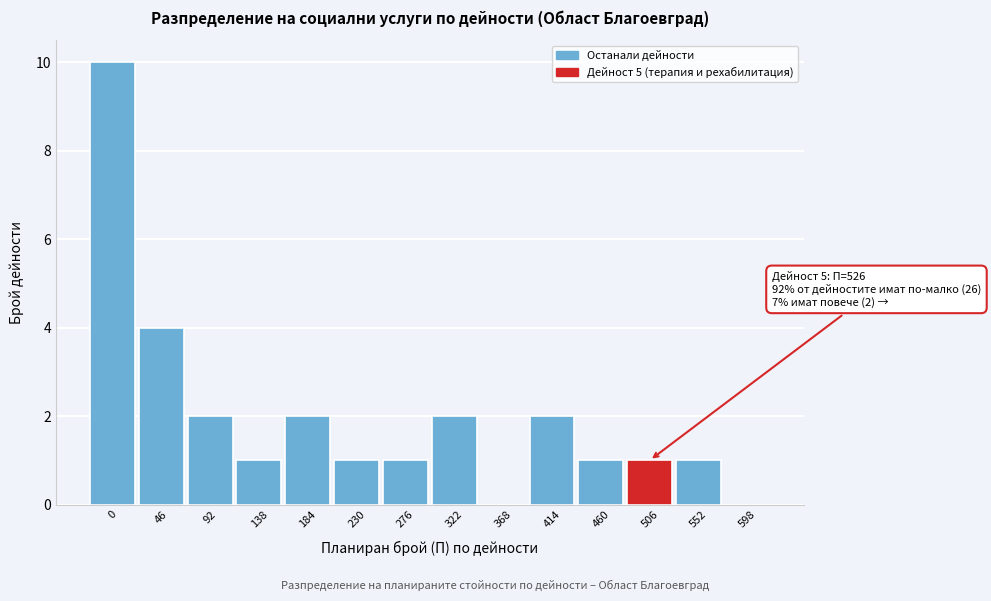

Reading left to right, what are all the values shown in this chart?

0=10	46=4	92=2	138=1	184=2	230=1	276=1	322=2	368=0	414=2	460=1	506=1	552=1	598=0